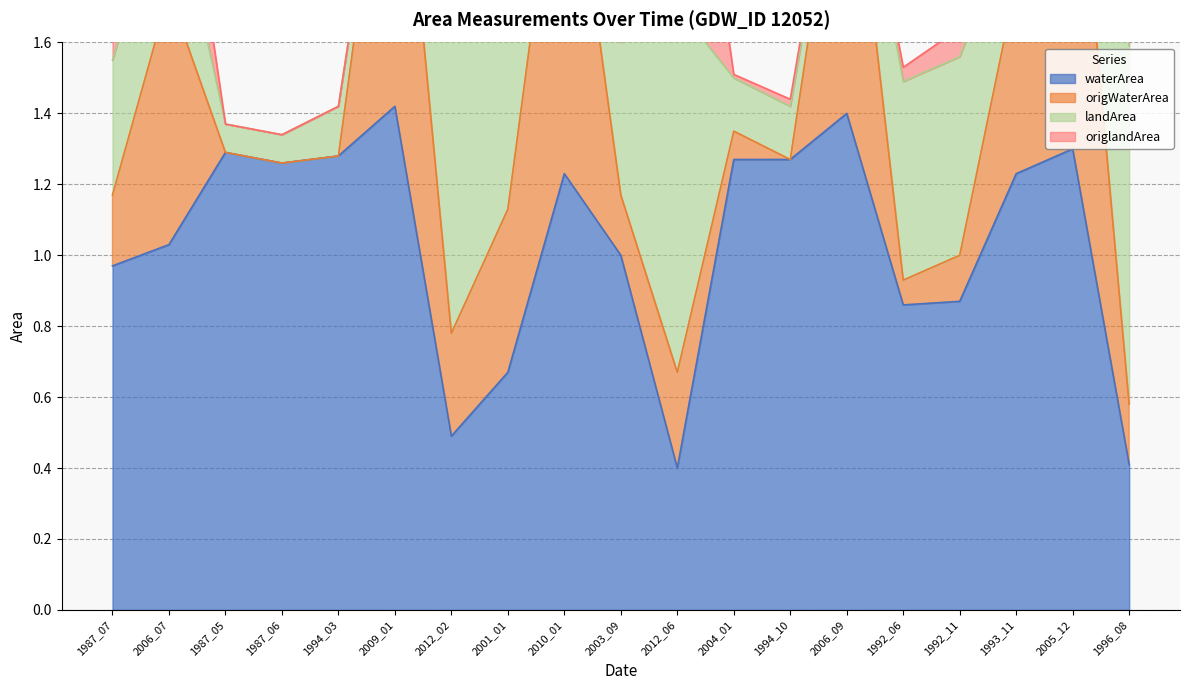

What is the average value of the waterArea series?

1.0